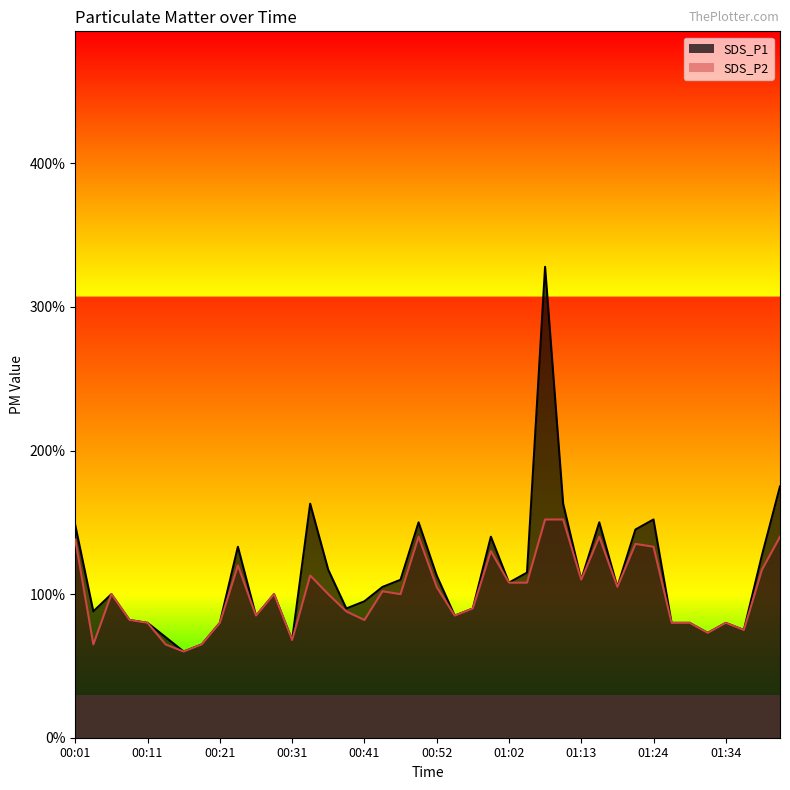

What is the label of the 7th point from the right?

01:26